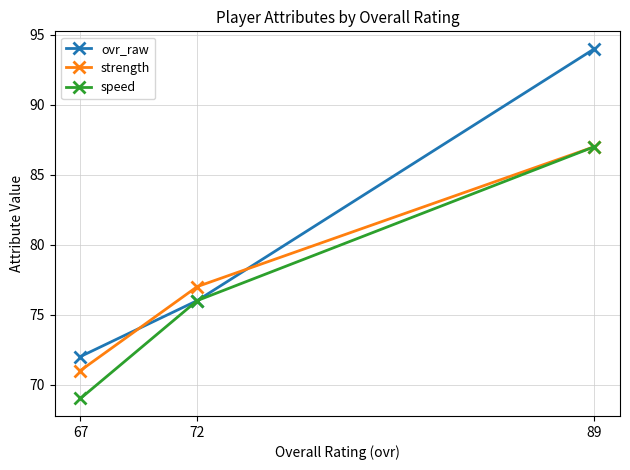

What is the sum of all speed values?

232